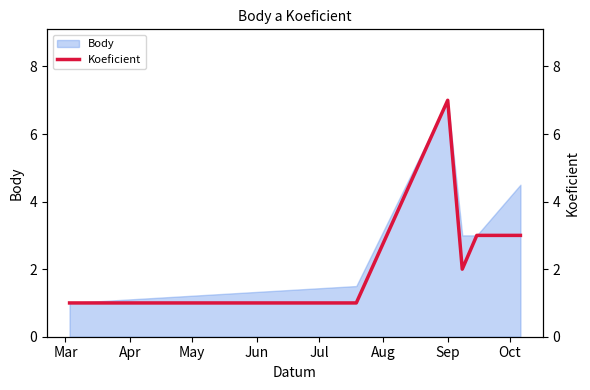

Is it true that the value at Mar is 0?

False